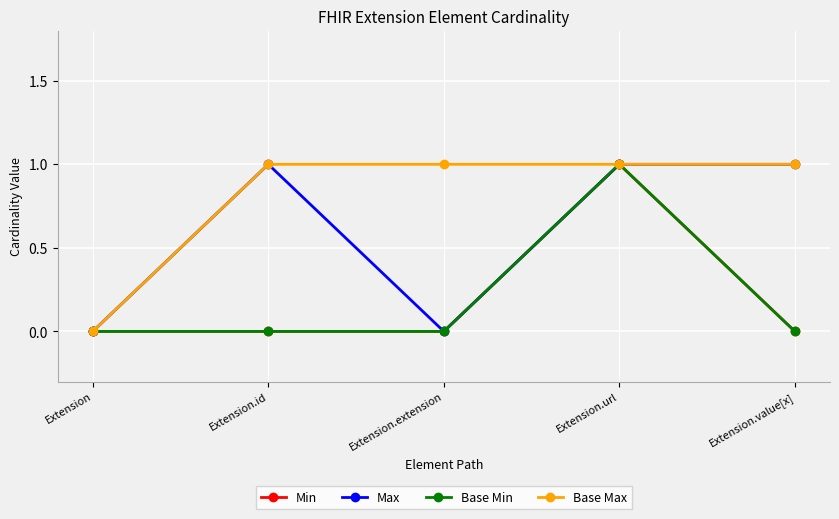

Which category has the lowest value across all series?

Extension